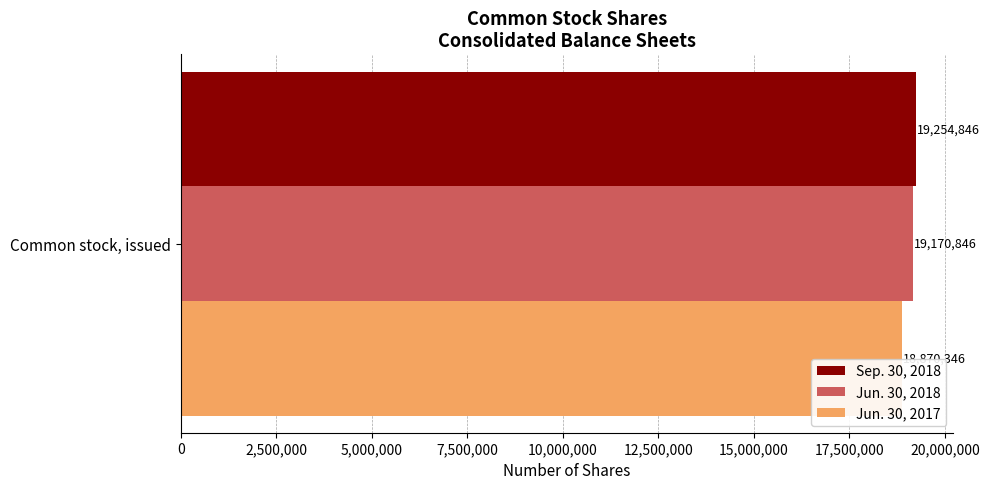

Which series has the widest spread of values?

Sep. 30, 2018